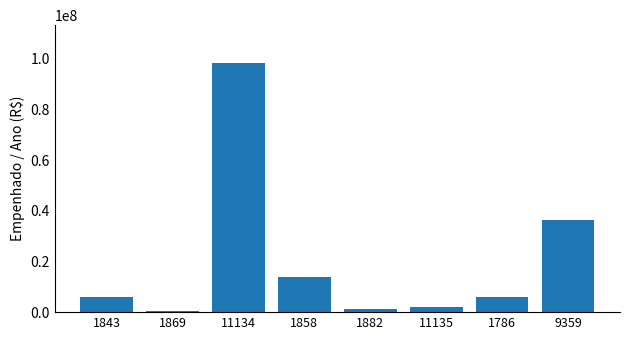

What is the value of the 4th bar from the left?

13973867.7